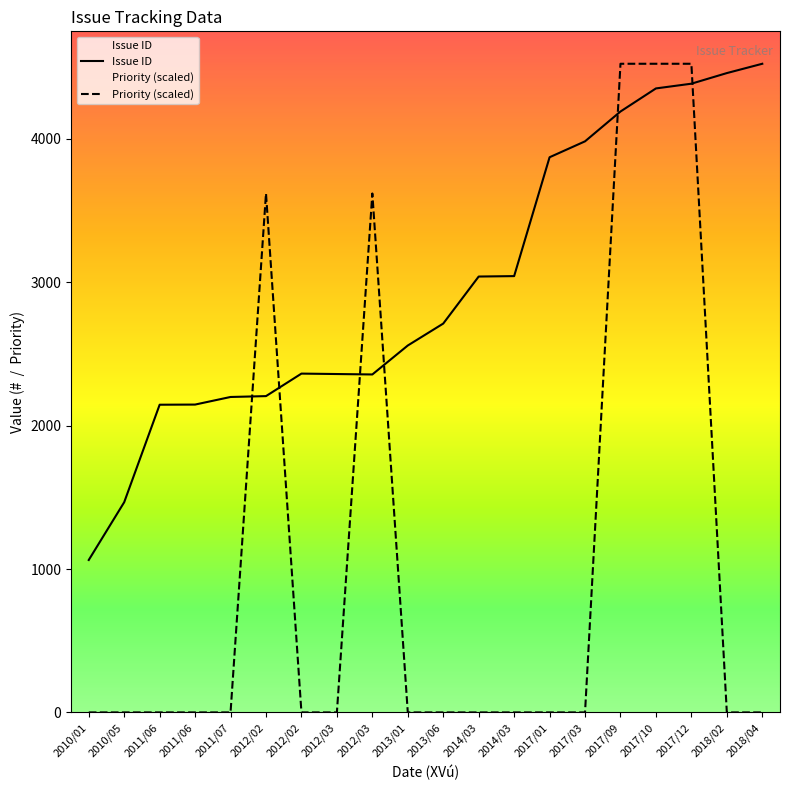

What is the average value of the Priority (scaled) series?

1040.5